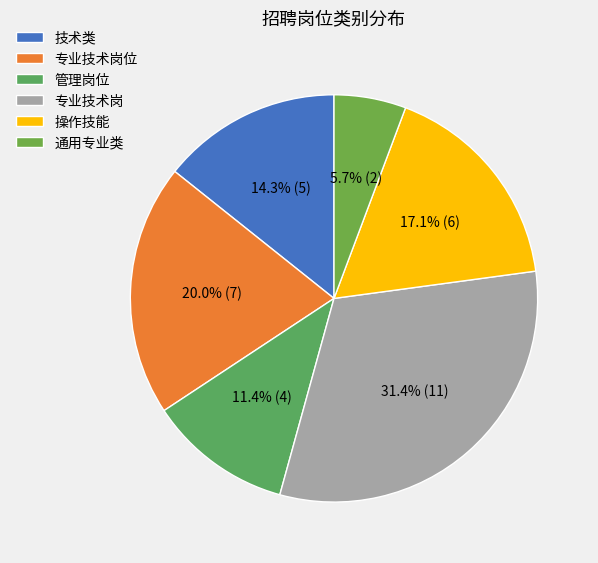

Is 专业技术岗 the majority of the pie?

No